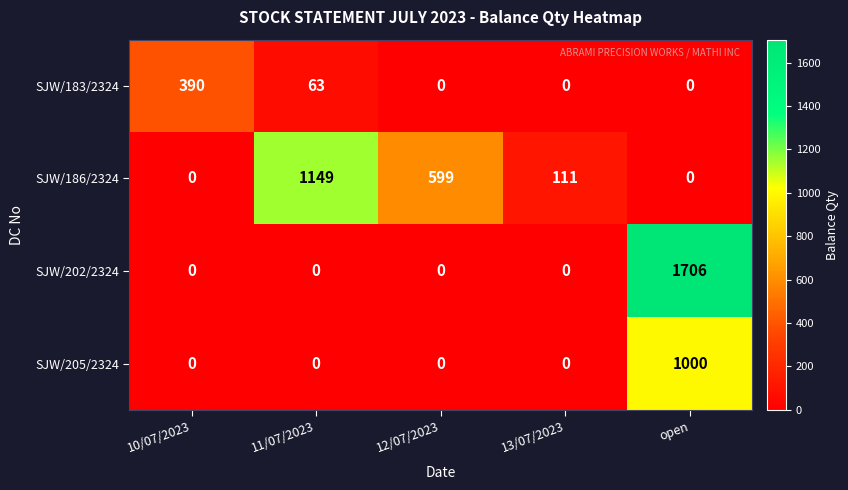

At how many categories does at least one series exceed 648?

2